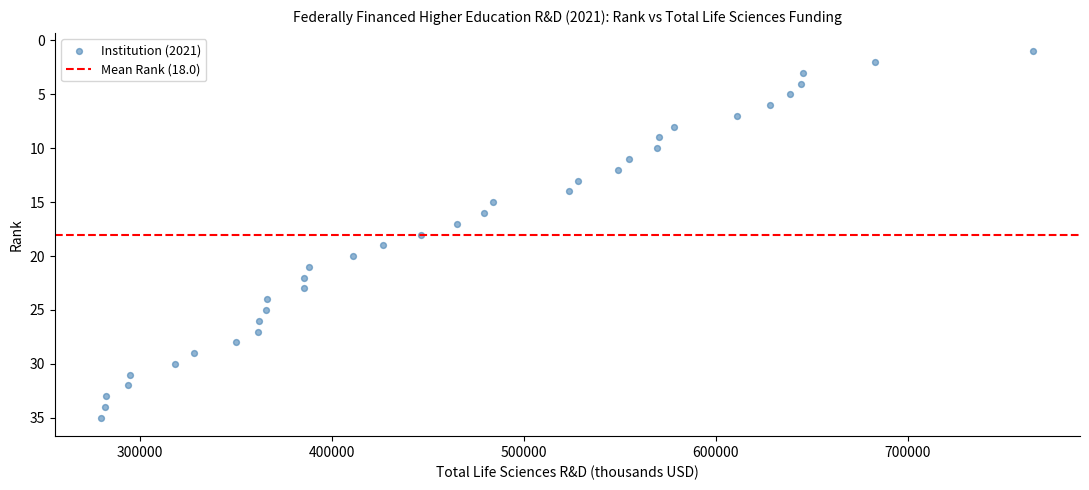

What is the range of Y values (max minus min)?

34